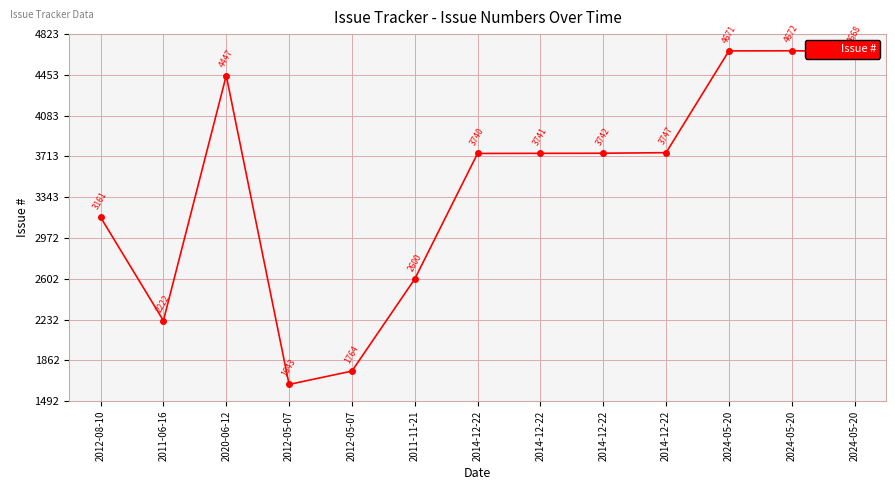

How many distinct data groups are displayed?

1